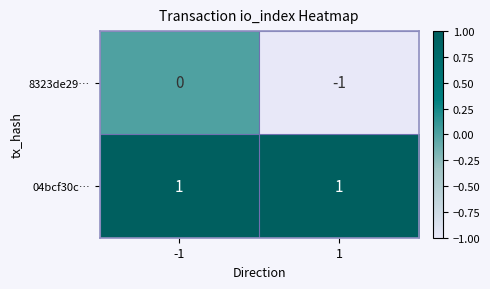

What is the greatest value displayed?

1